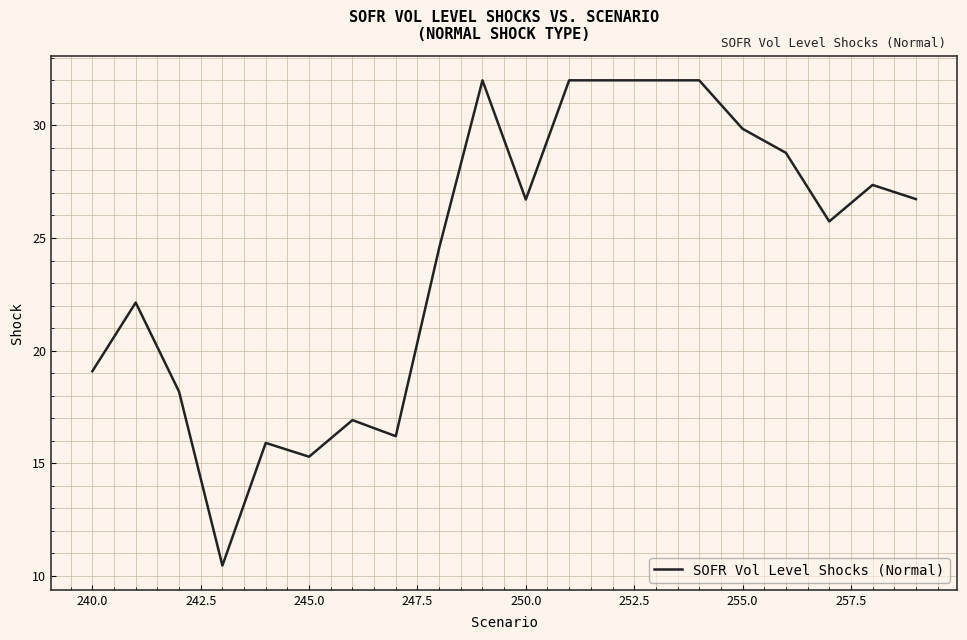

What is the minimum value shown in the chart?

10.5